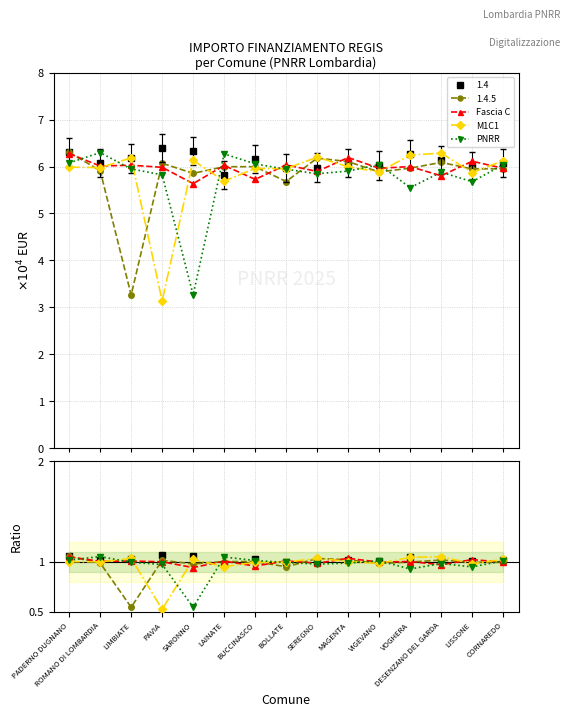

Is the value of PNRR at VOGHERA greater than the value of Fascia C at BUCCINASCO?

No